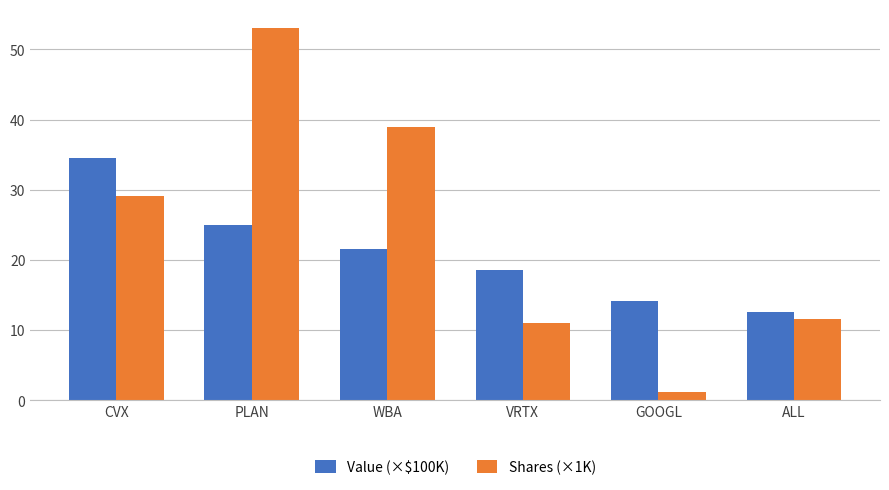

Read the Shares (×1K) value at VRTX.

11.0